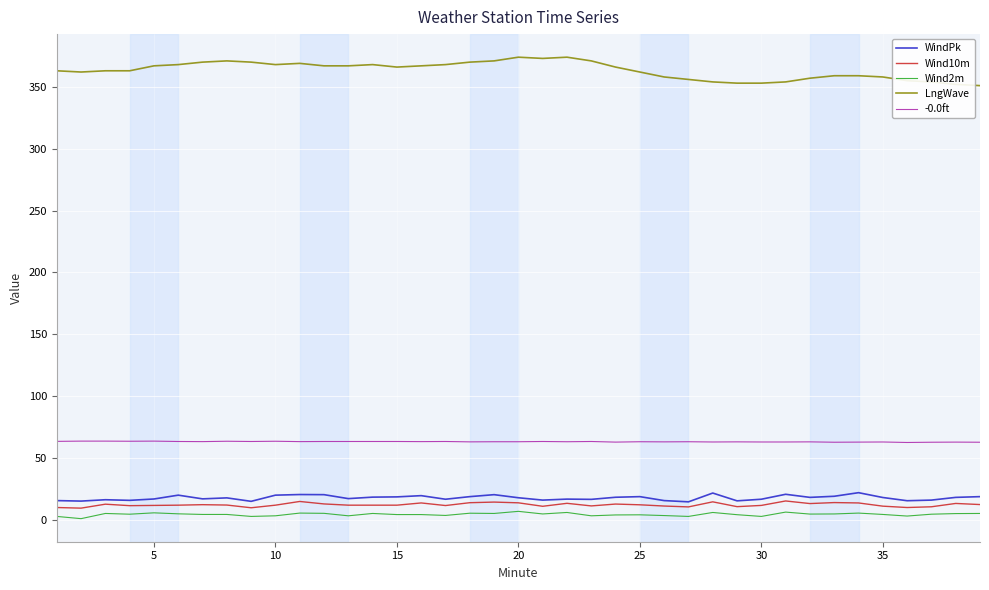

What is the minimum value for -0.0ft?

62.4